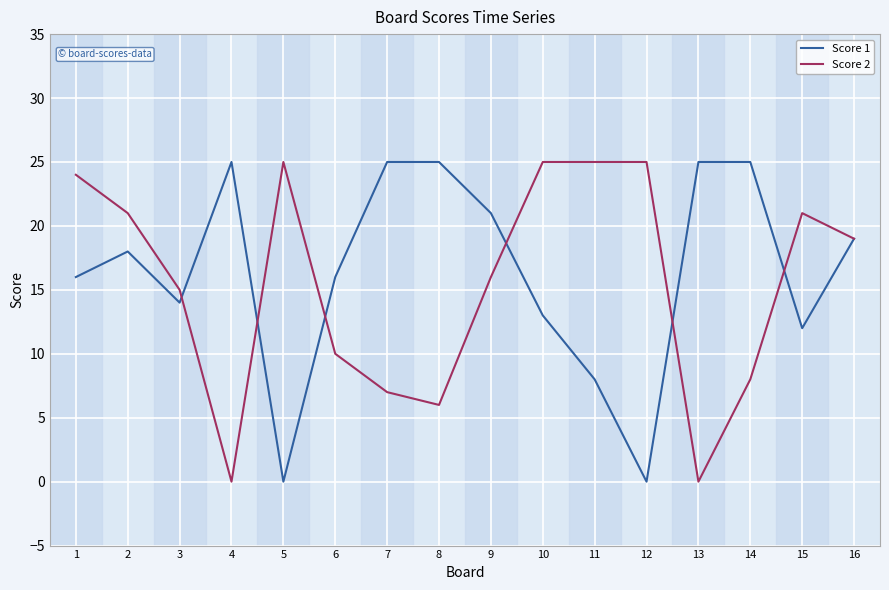

Reading right to left, what are all the values shown in this chart?

Score 1: 19	12	25	25	0	8	13	21	25	25	16	0	25	14	18	16
Score 2: 19	21	8	0	25	25	25	16	6	7	10	25	0	15	21	24